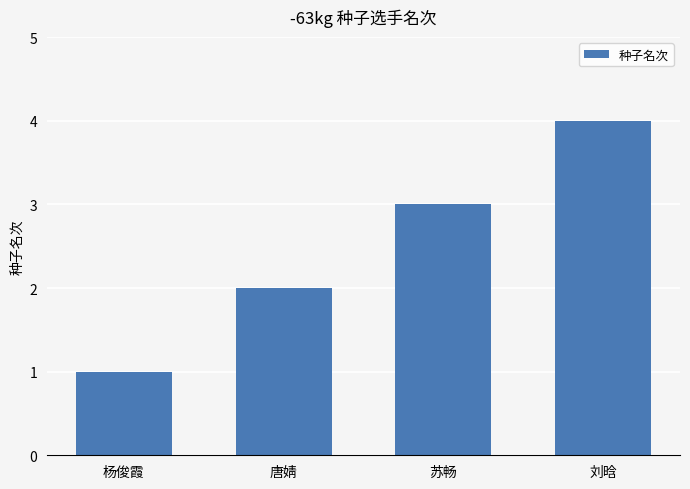

What is the label of the 1st bar from the left?

杨俊霞